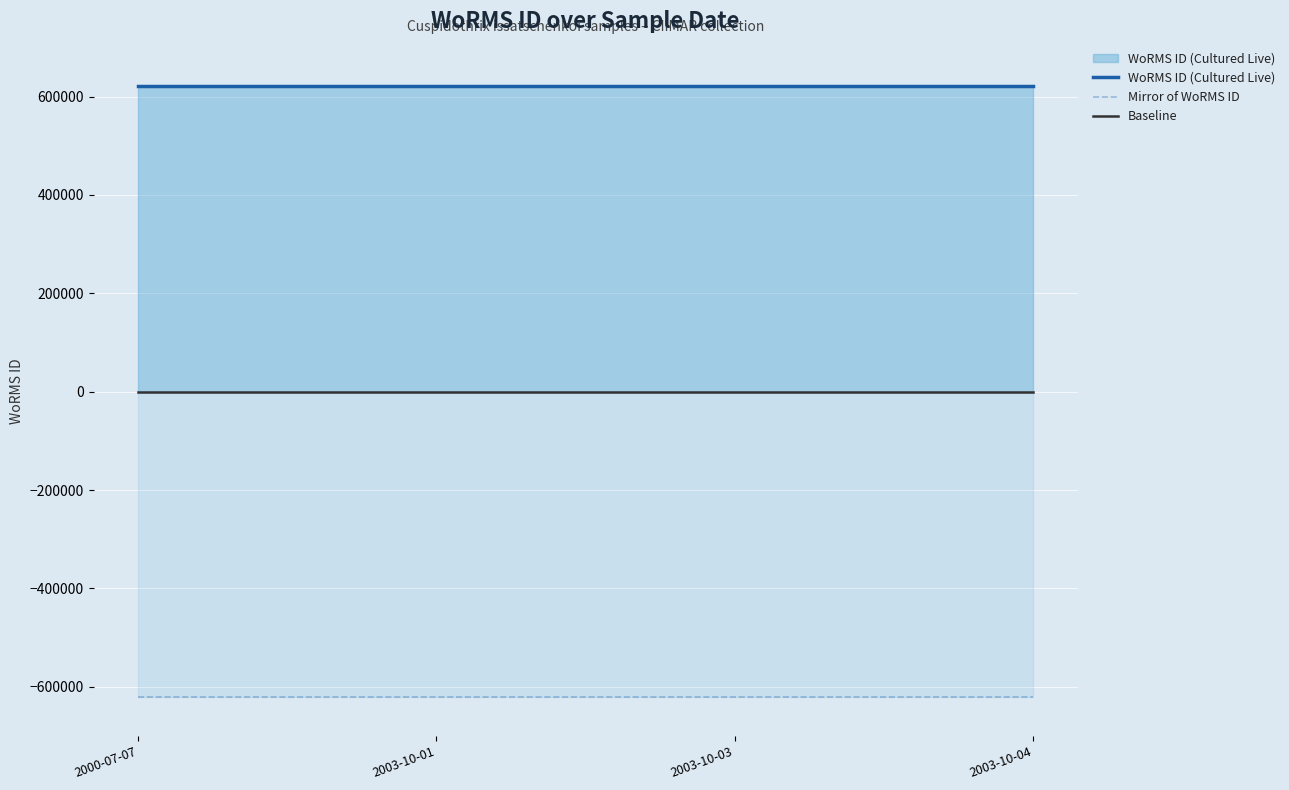

True or false: Baseline and WoRMS ID (Cultured Live) intersect in this chart.

False